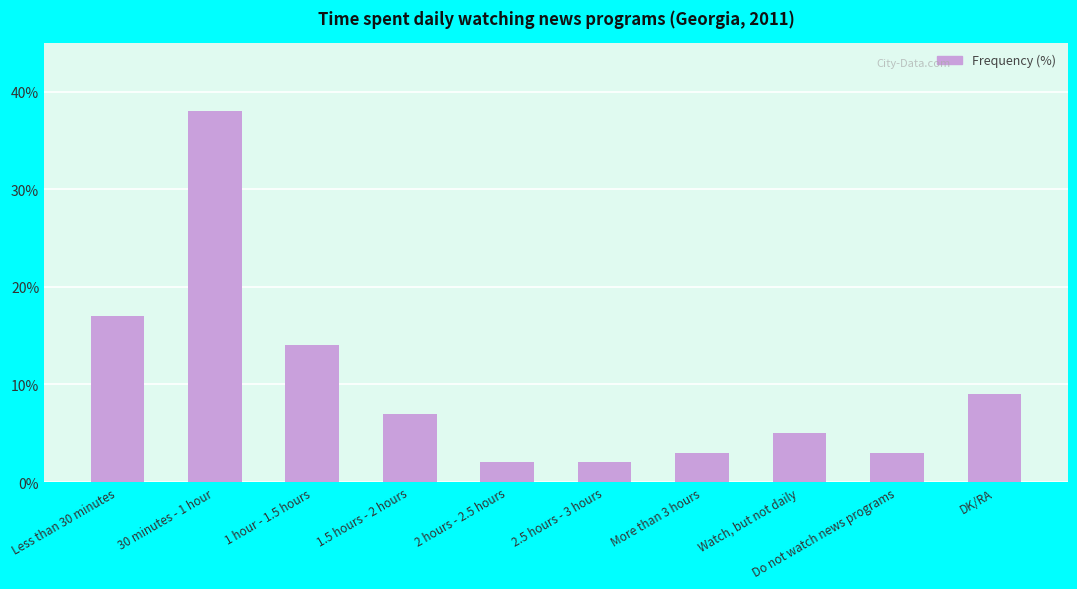

At which label is the value closest to 20?

Less than 30 minutes